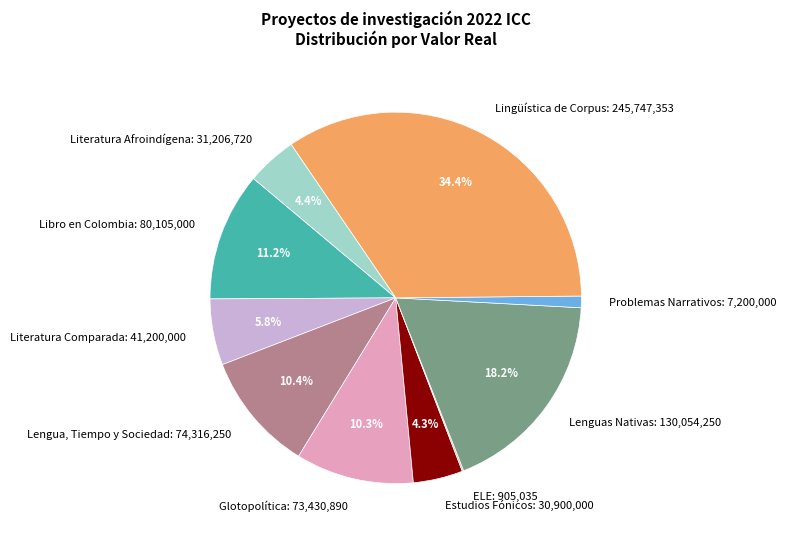

What percentage do Estudios Fónicos: 30,900,000 and Lingüística de Corpus: 245,747,353 together represent?

38.7%